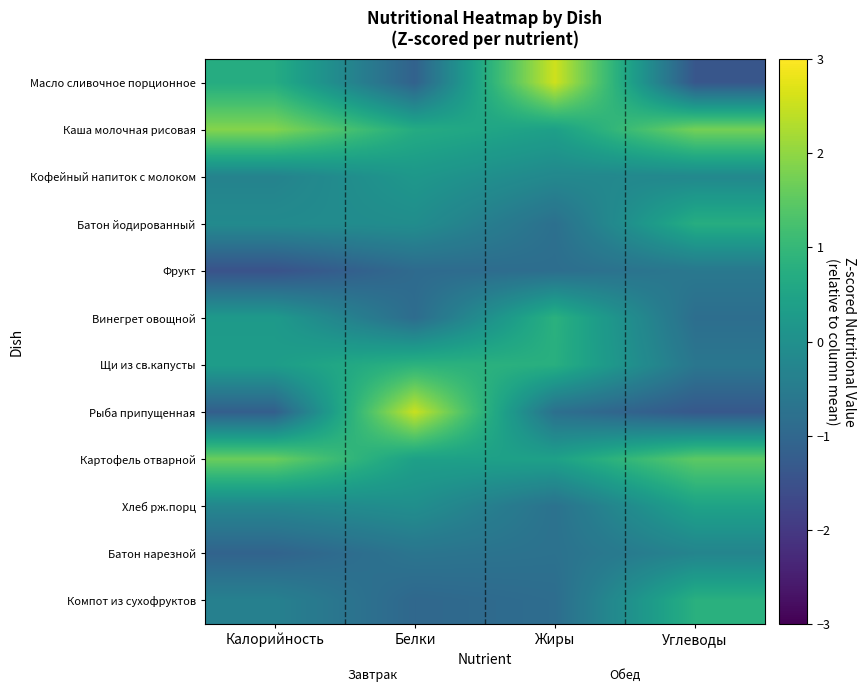

At which category is the sum across all series the highest?

Углеводы